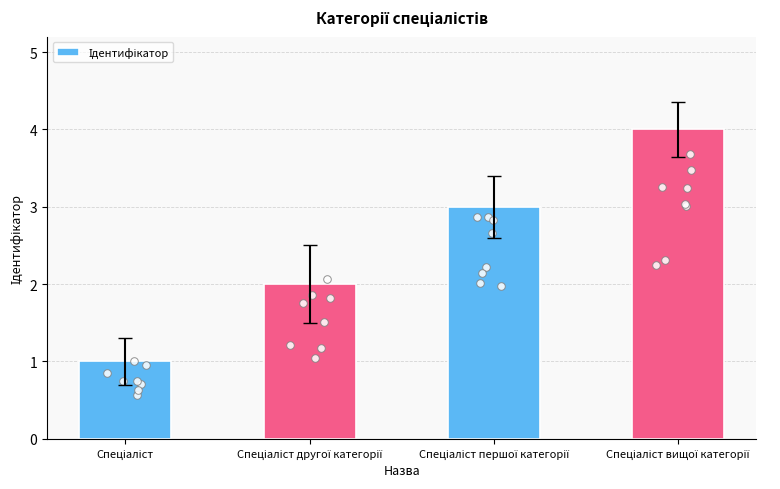

What is the ratio of the value at Спеціаліст вищої категорії to the value at Спеціаліст?

4.0